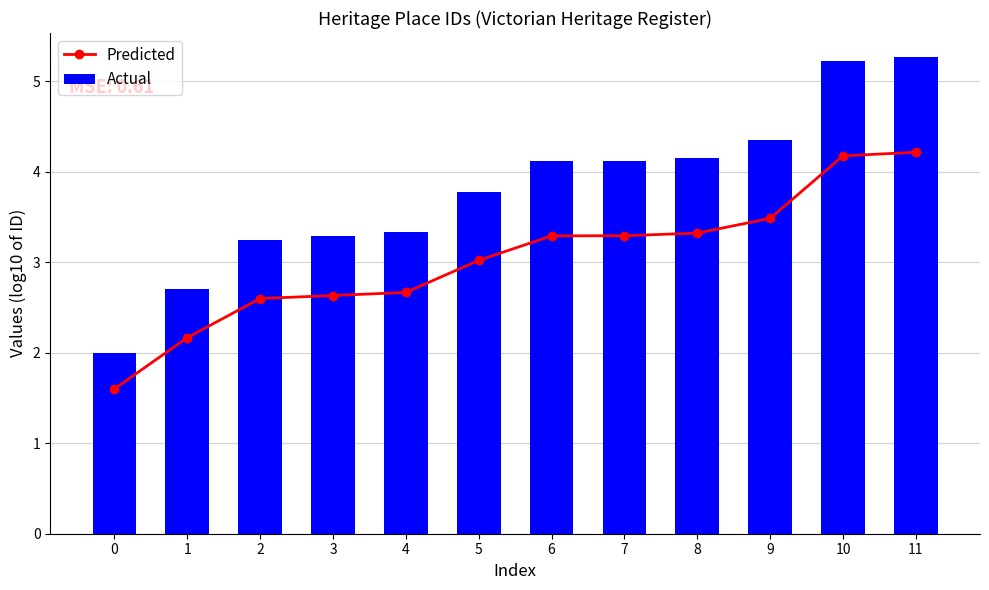

Rank the categories by Actual value from highest to lowest.

11, 10, 9, 8, 7, 6, 5, 4, 3, 2, 1, 0